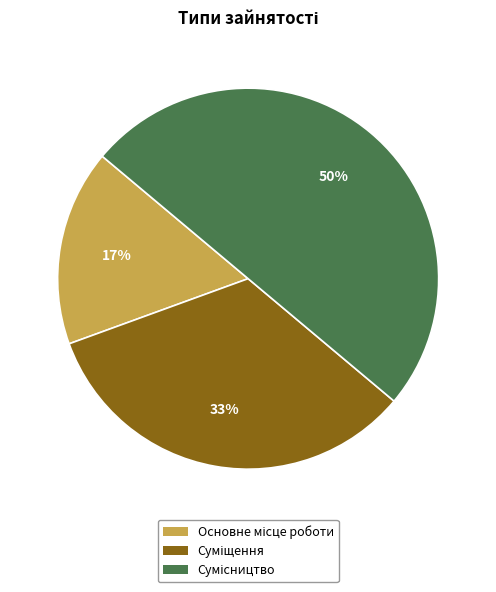

To the nearest percent, what is the average slice percentage?

33%